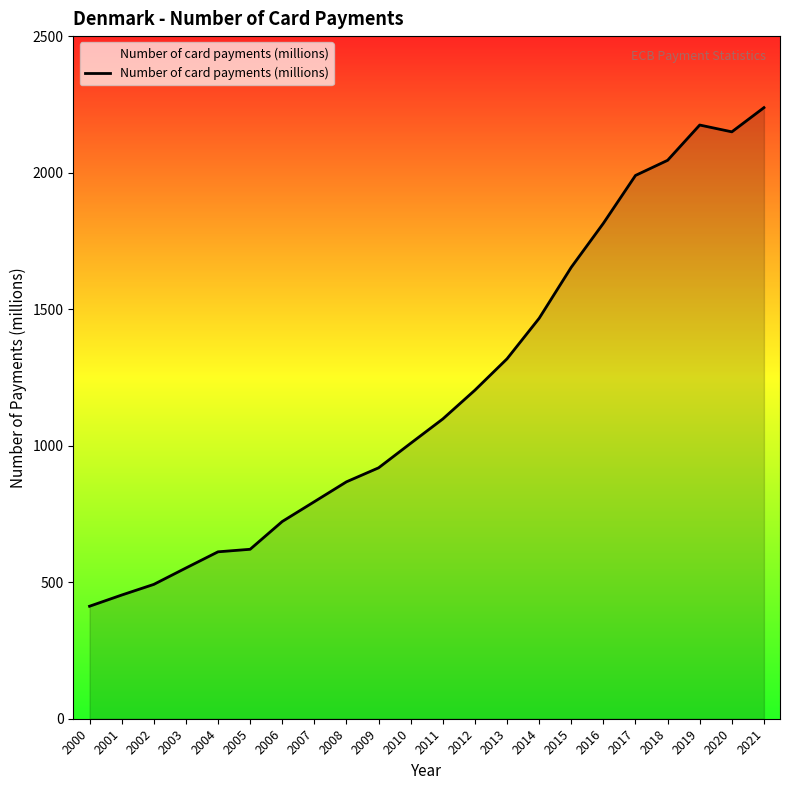

Where is the data nearest to the value 1325?

2013